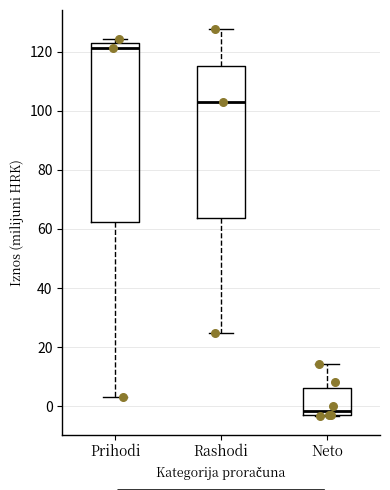

Comparing the boxes themselves (not the whiskers), which one is the tallest?

Prihodi